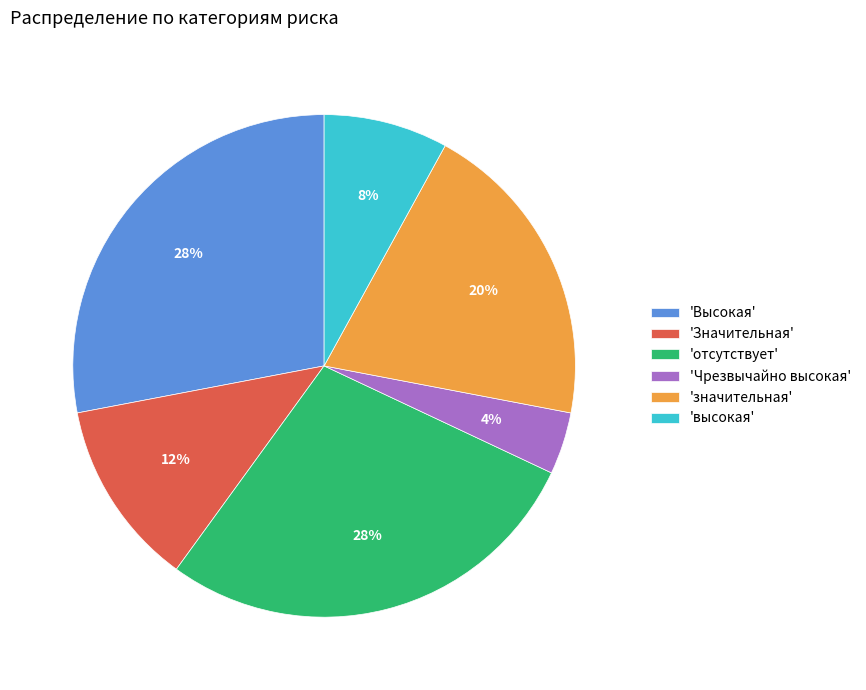

Is it true that 'Высокая' is 28% of the pie?

True